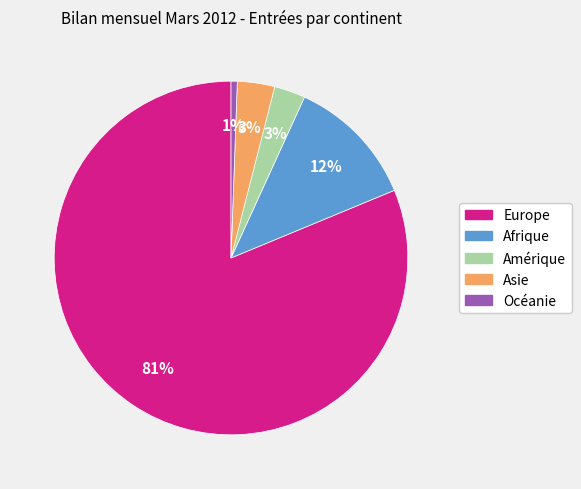

Is there any slice that represents more than half of the pie?

Yes